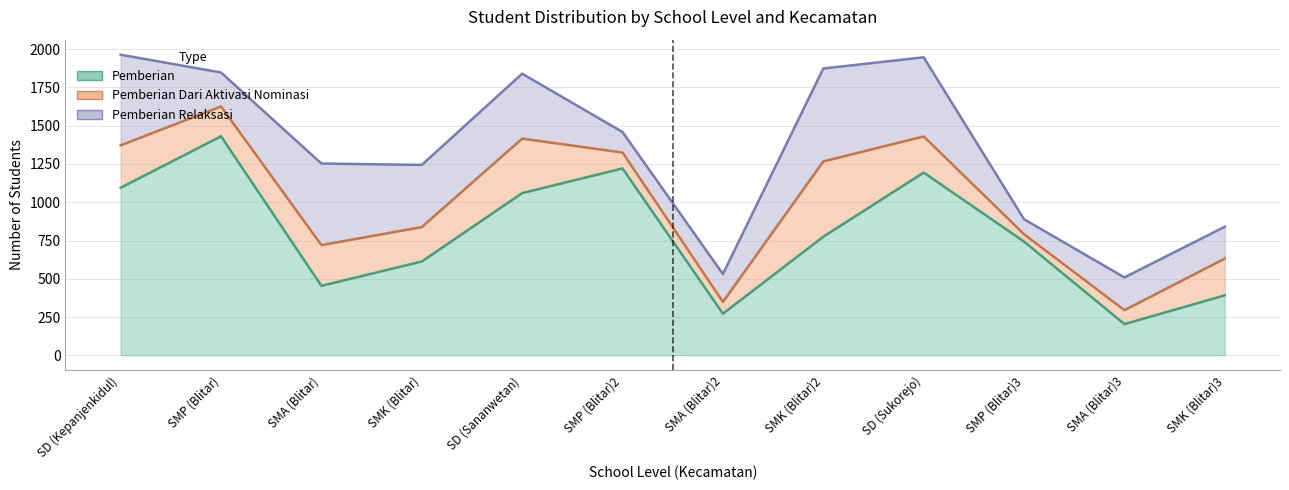

How many data points does each series have?

12